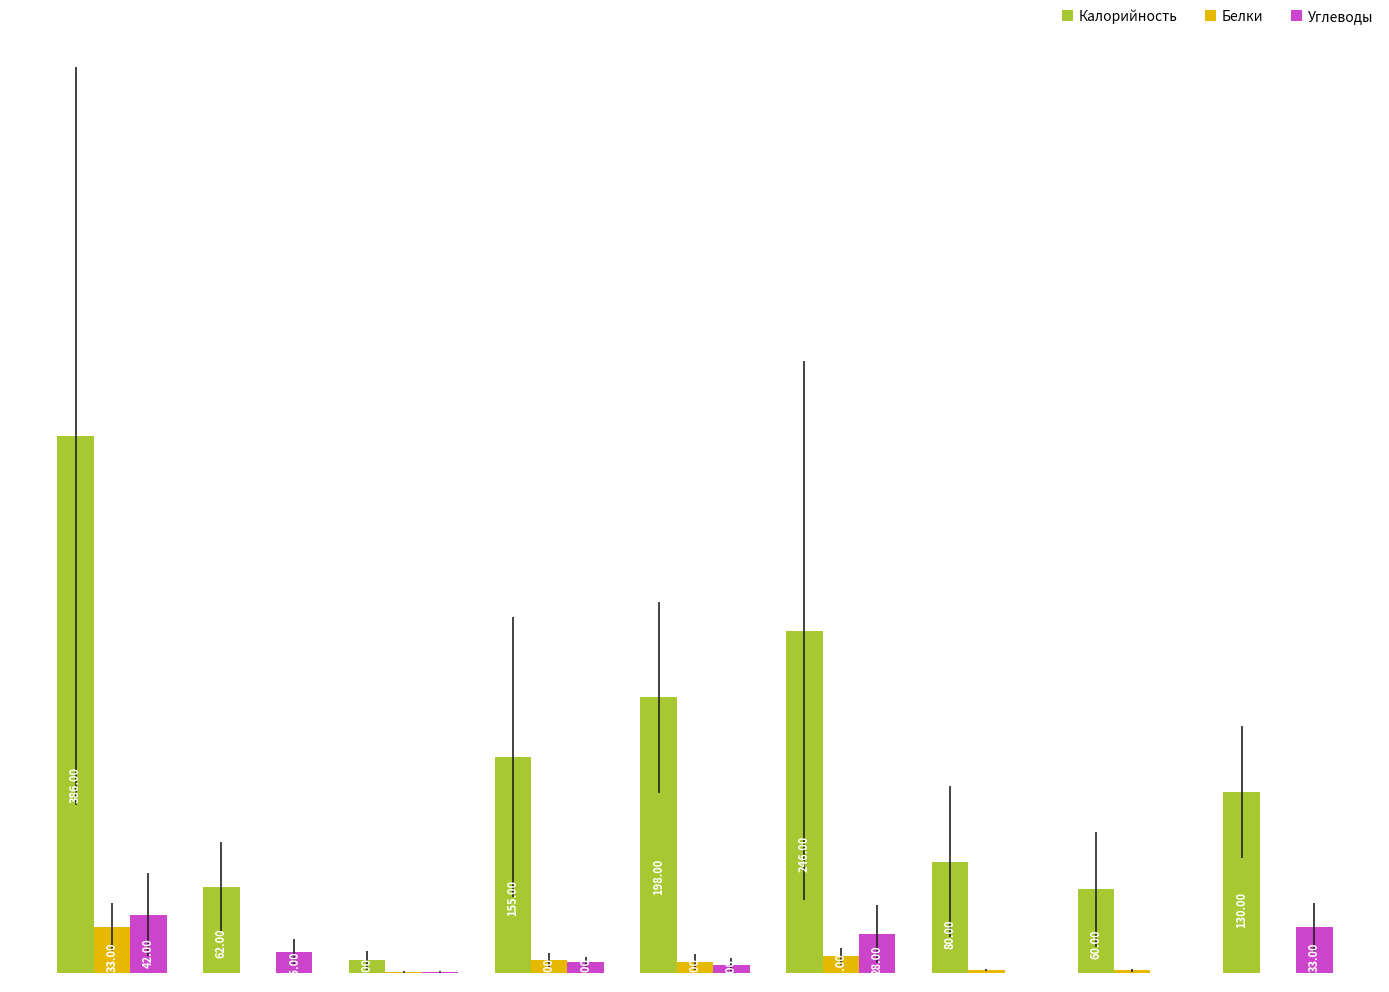

Which series has the largest total across all categories?

Калорийность